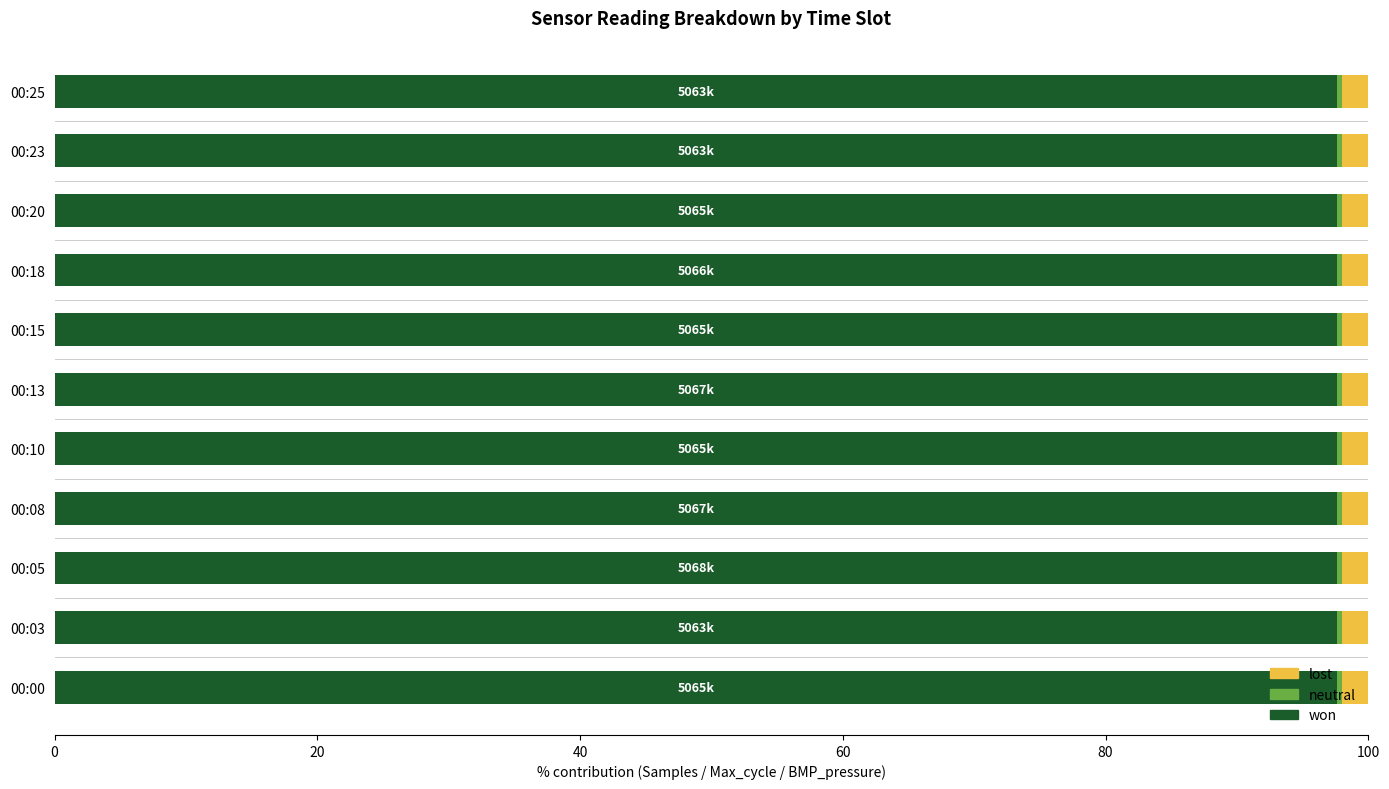

The won series shows 150.1 at 00:20. True or false?

False